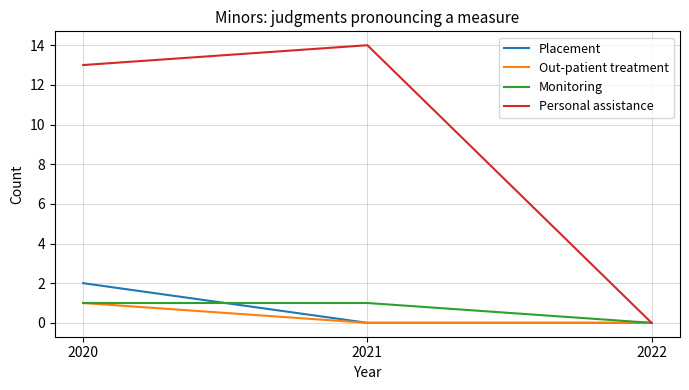

What is the sum of all Monitoring values?

2